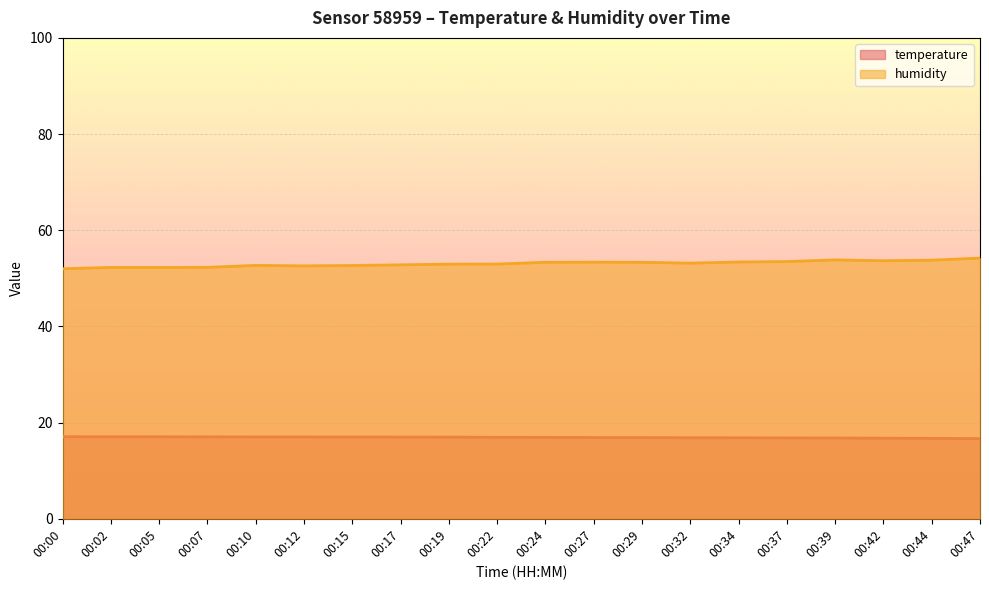

Is it true that temperature equals 5.5 at 00:02?

False